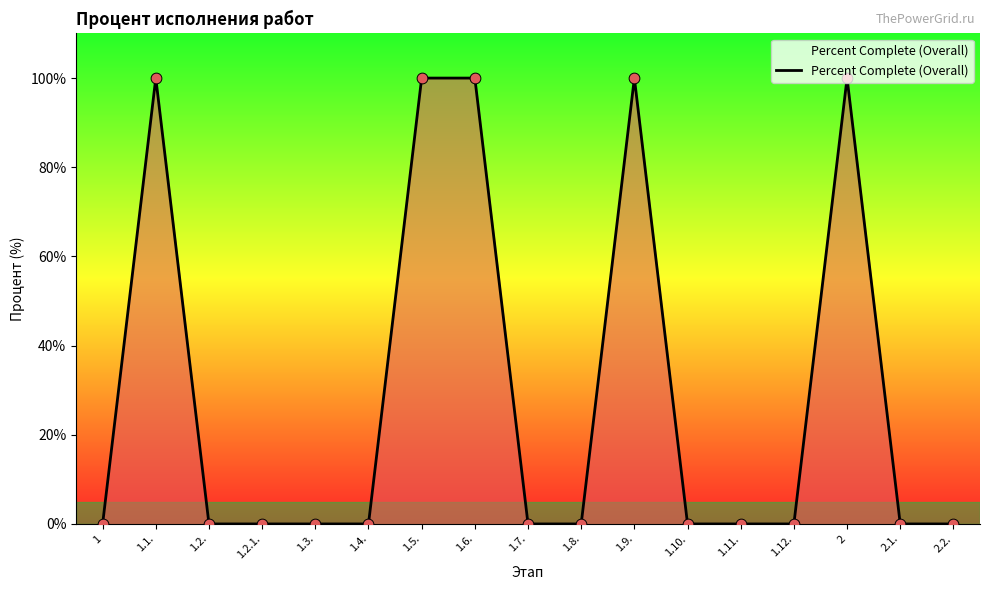

What is the change in value from 1.6. to 1.11.?

-100